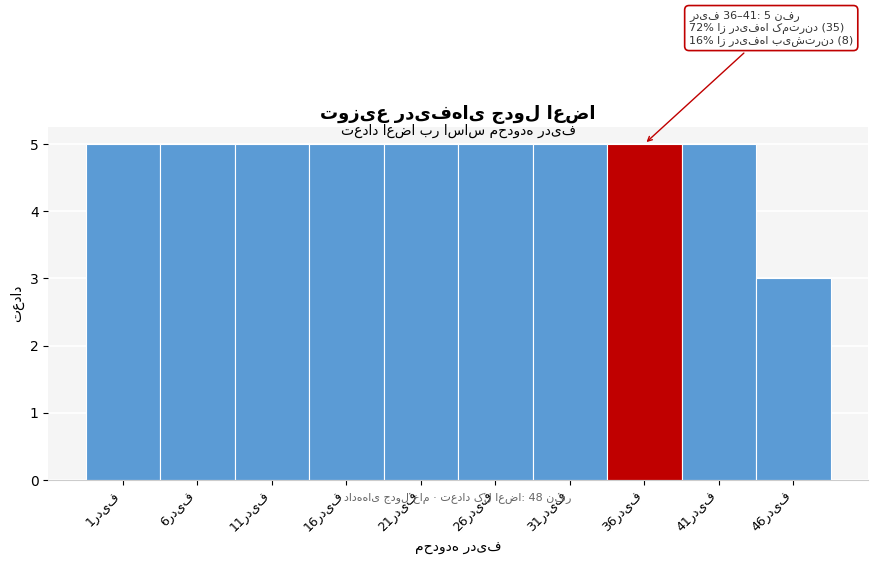

Reading left to right, extract all data points from this chart.

5	5	5	5	5	5	5	5	5	3